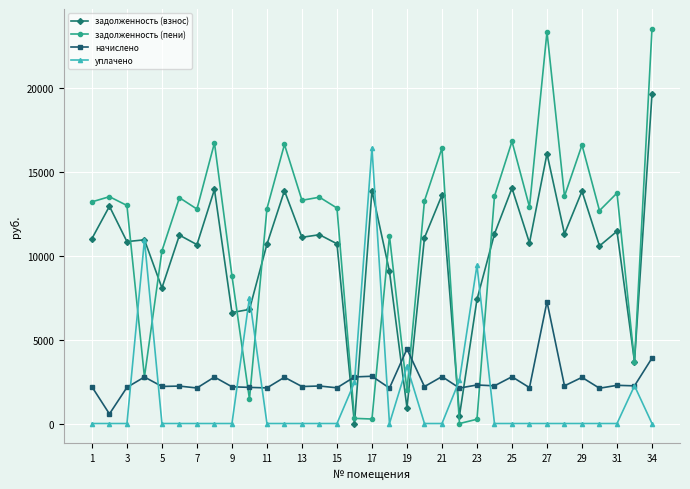

True or false: уплачено has more than 0 points higher than both neighbors.

True